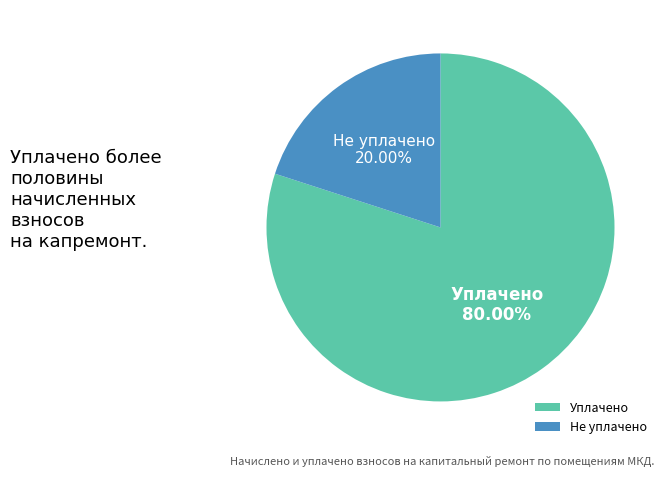

Combined, do Уплачено and Не уплачено account for over 50%?

Yes